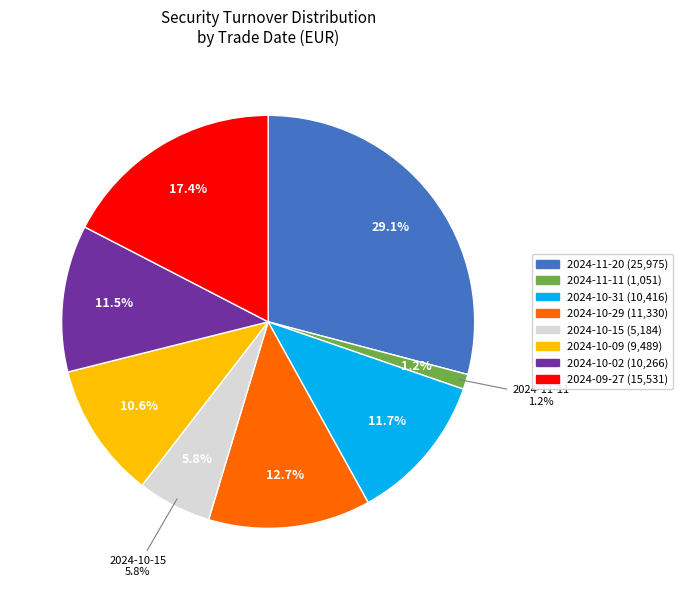

To the nearest percent, what is the difference between the largest and smallest slice percentages?

28%